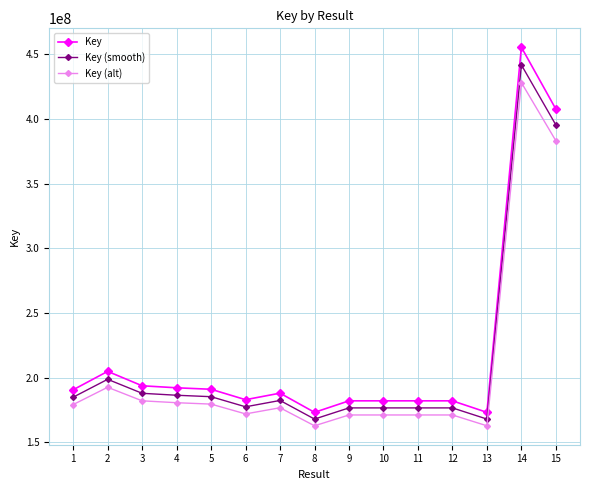

Which series has the widest spread of values?

Key